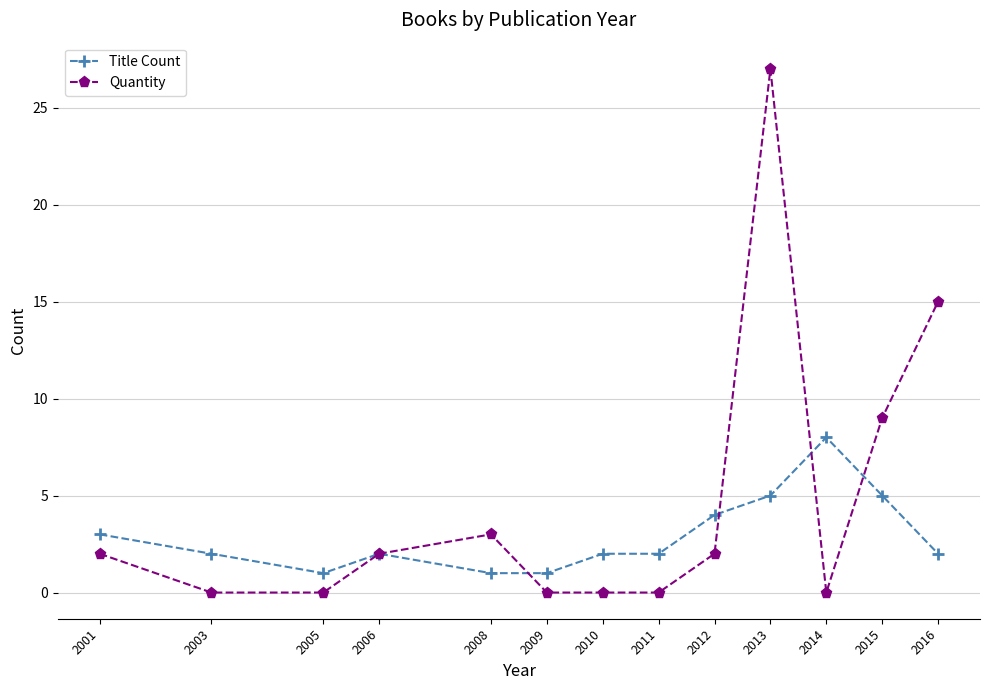

Reading left to right, transcribe all the data shown in this chart.

Title Count: 2001=3	2003=2	2005=1	2006=2	2008=1	2009=1	2010=2	2011=2	2012=4	2013=5	2014=8	2015=5	2016=2
Quantity: 2001=2	2003=0	2005=0	2006=2	2008=3	2009=0	2010=0	2011=0	2012=2	2013=27	2014=0	2015=9	2016=15